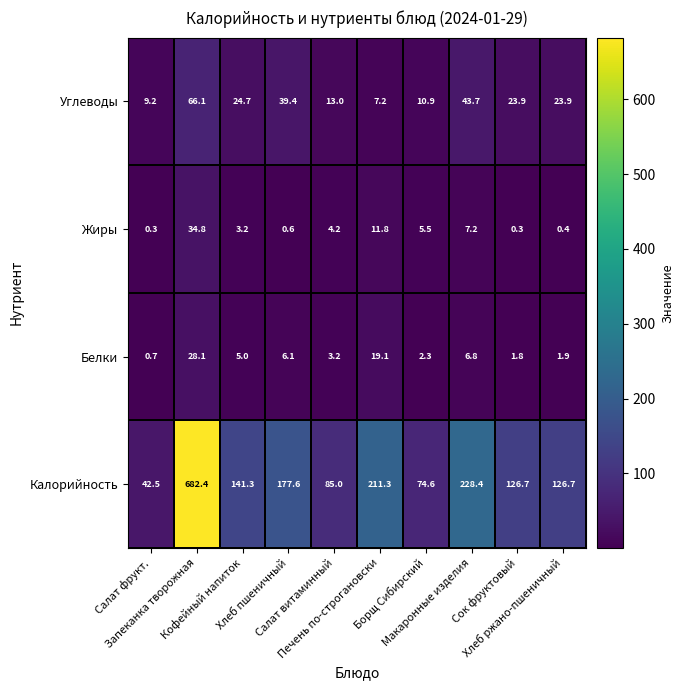

Which series has the largest total across all categories?

Калорийность